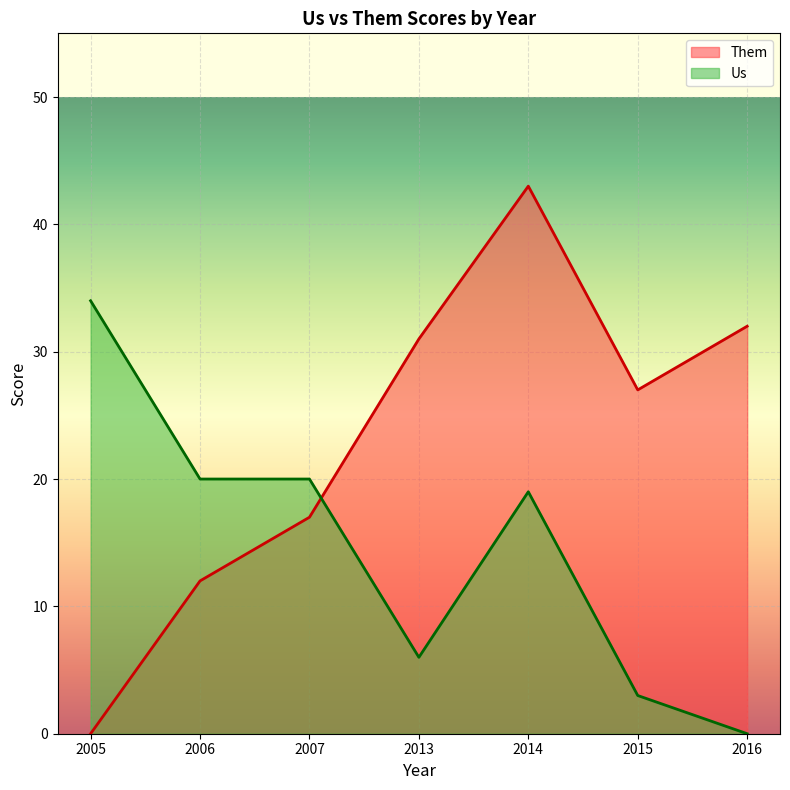

True or false: Them has a value of 0 at 2005.

True